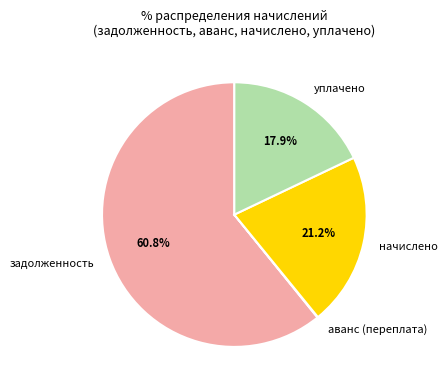

Combined, what portion of the pie is уплачено and начислено?

39.1%